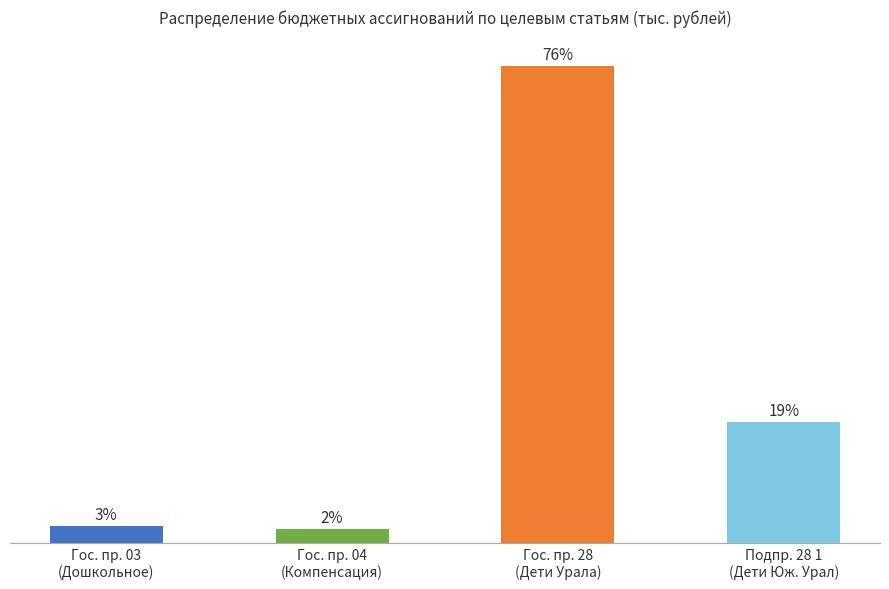

Does the chart contain any negative values?

No